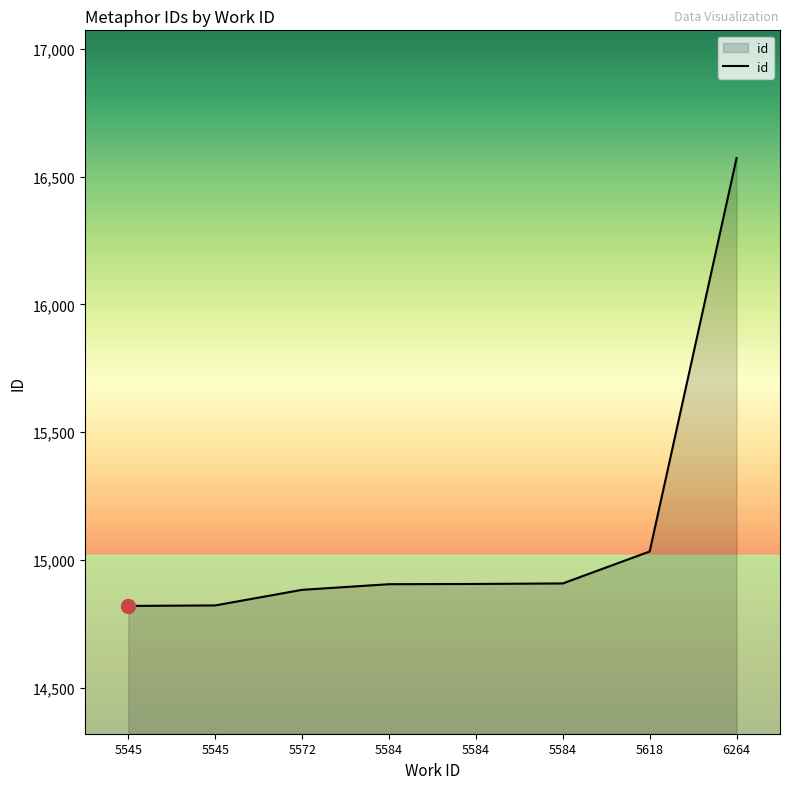

Count the number of data series in this chart.

1